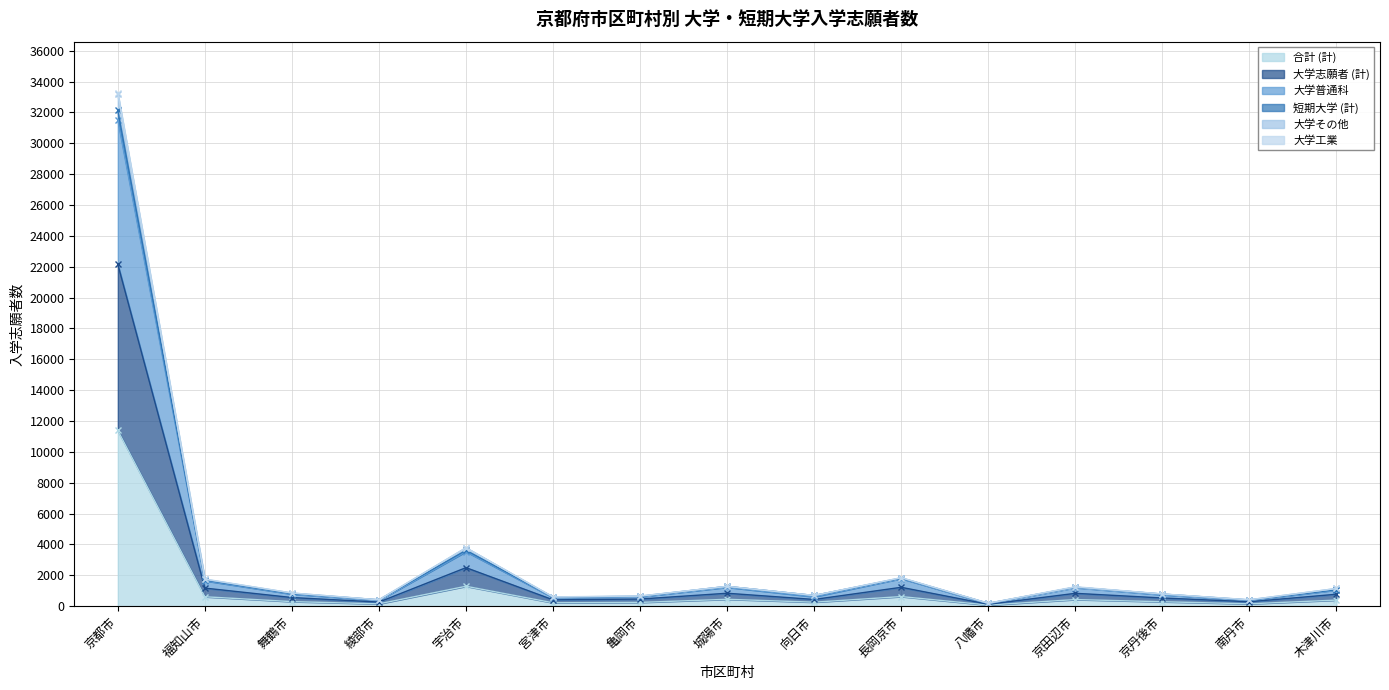

Which has a higher value, 綾部市 or 長岡京市?

長岡京市